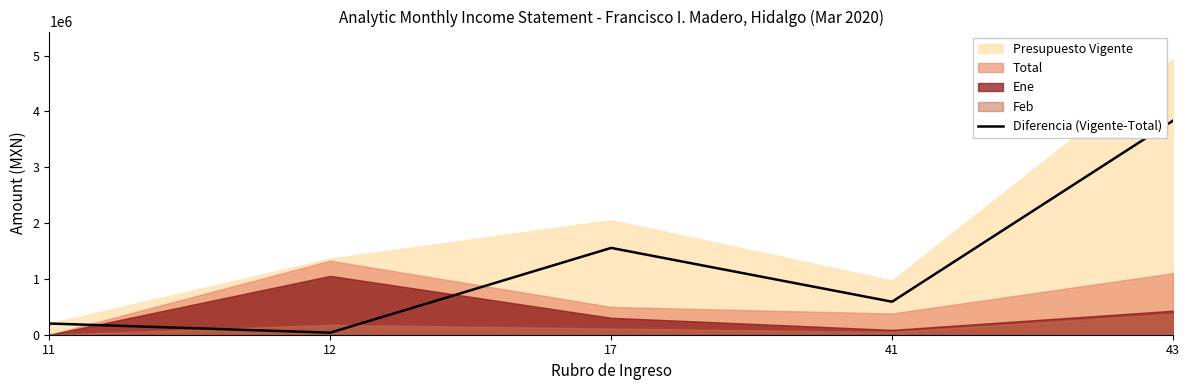

Reading right to left, extract all data points from this chart.

3834940.9	591242.0	1555085.7	36688.2	200796.0